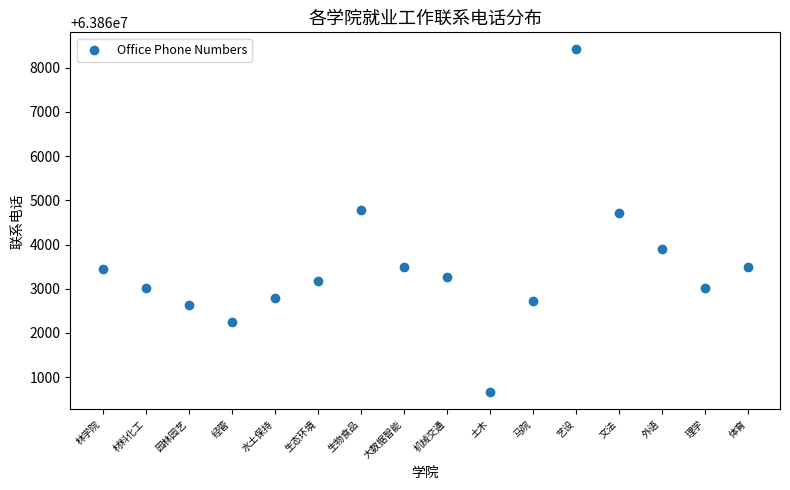

What is the range of Y values (max minus min)?

7748